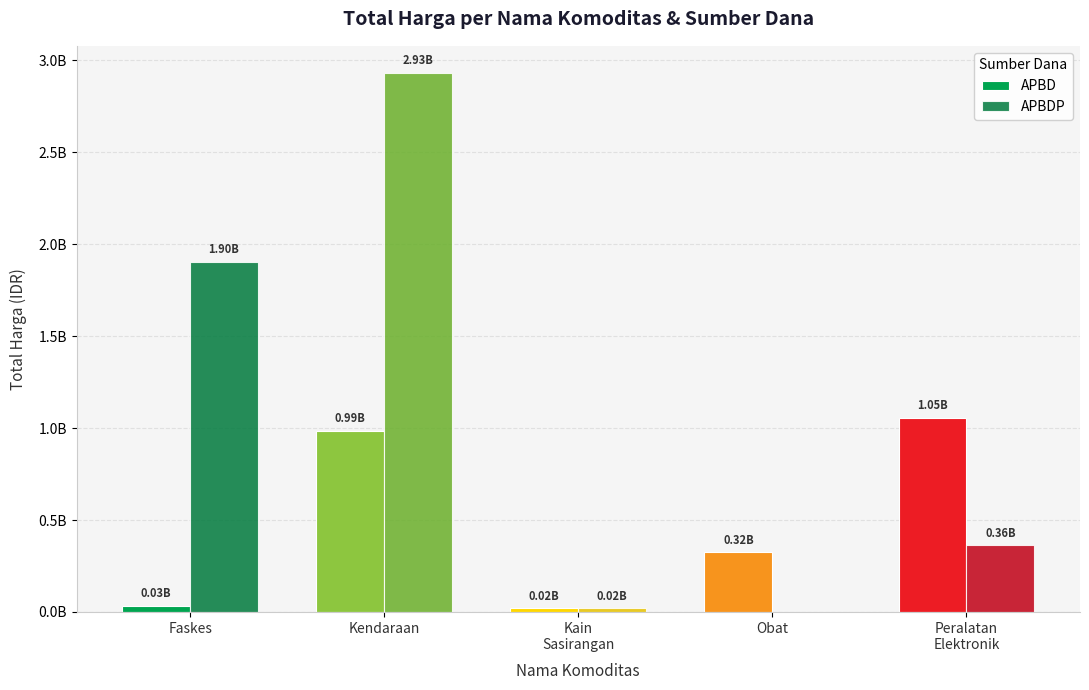

At which category is the sum across all series the highest?

Kendaraan